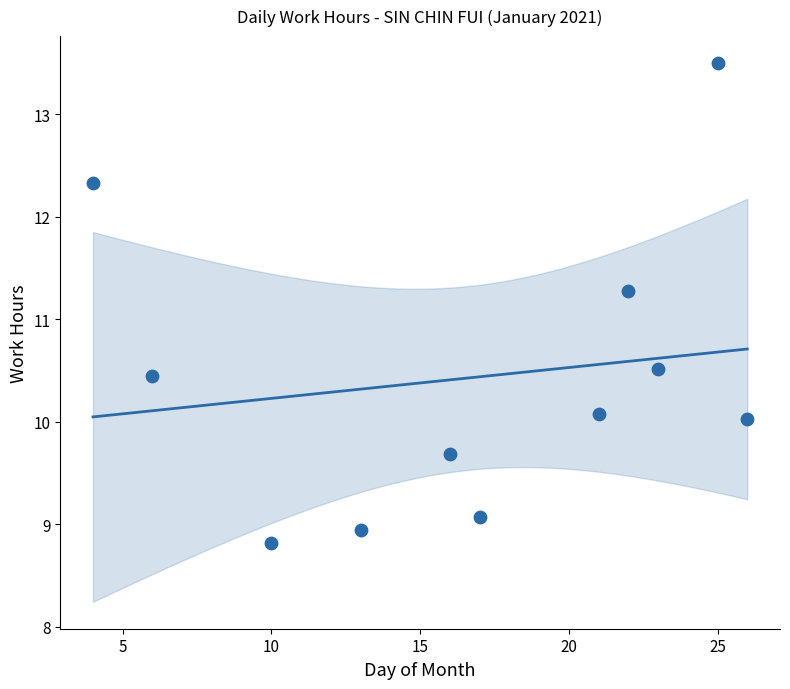

What is the average Y value?

10.4